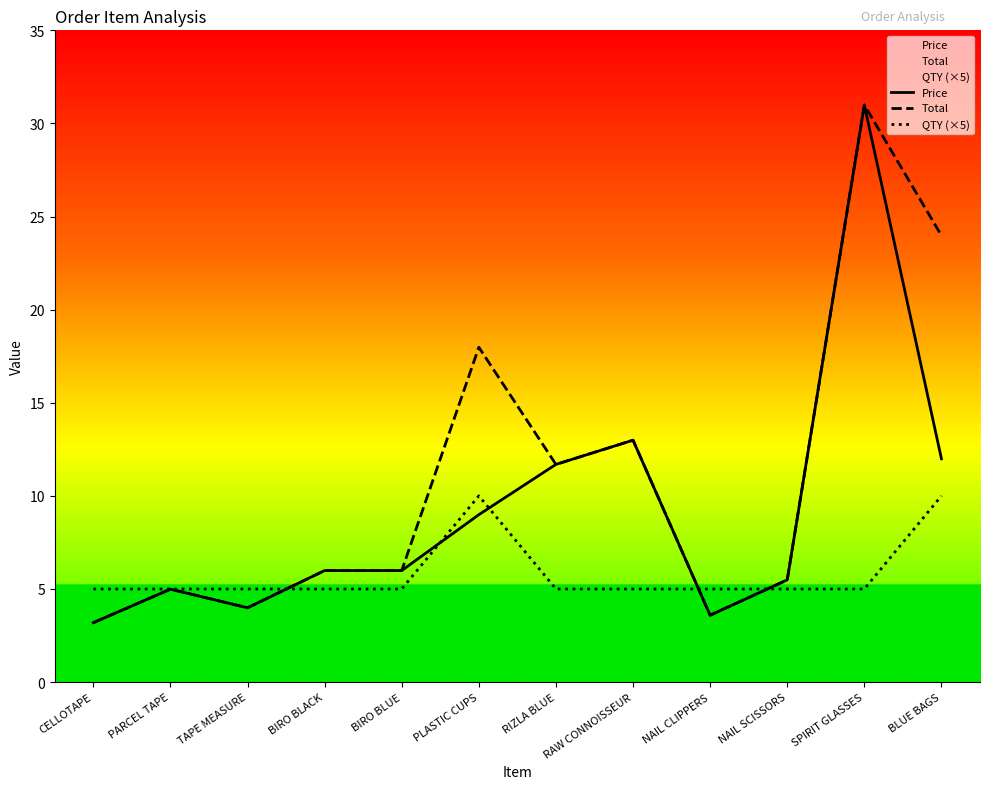

Count the number of data series in this chart.

3